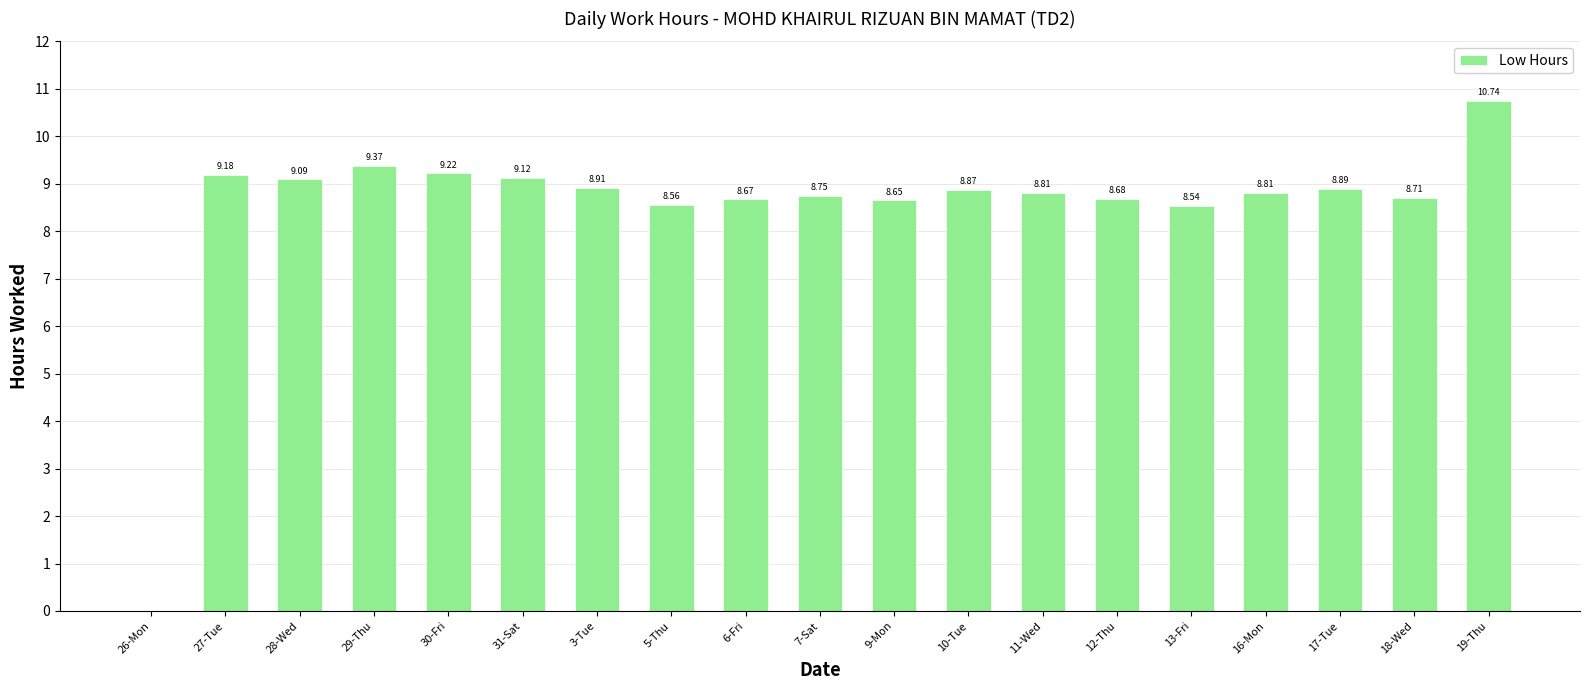

Which has a higher value, 6-Fri or 19-Thu?

19-Thu